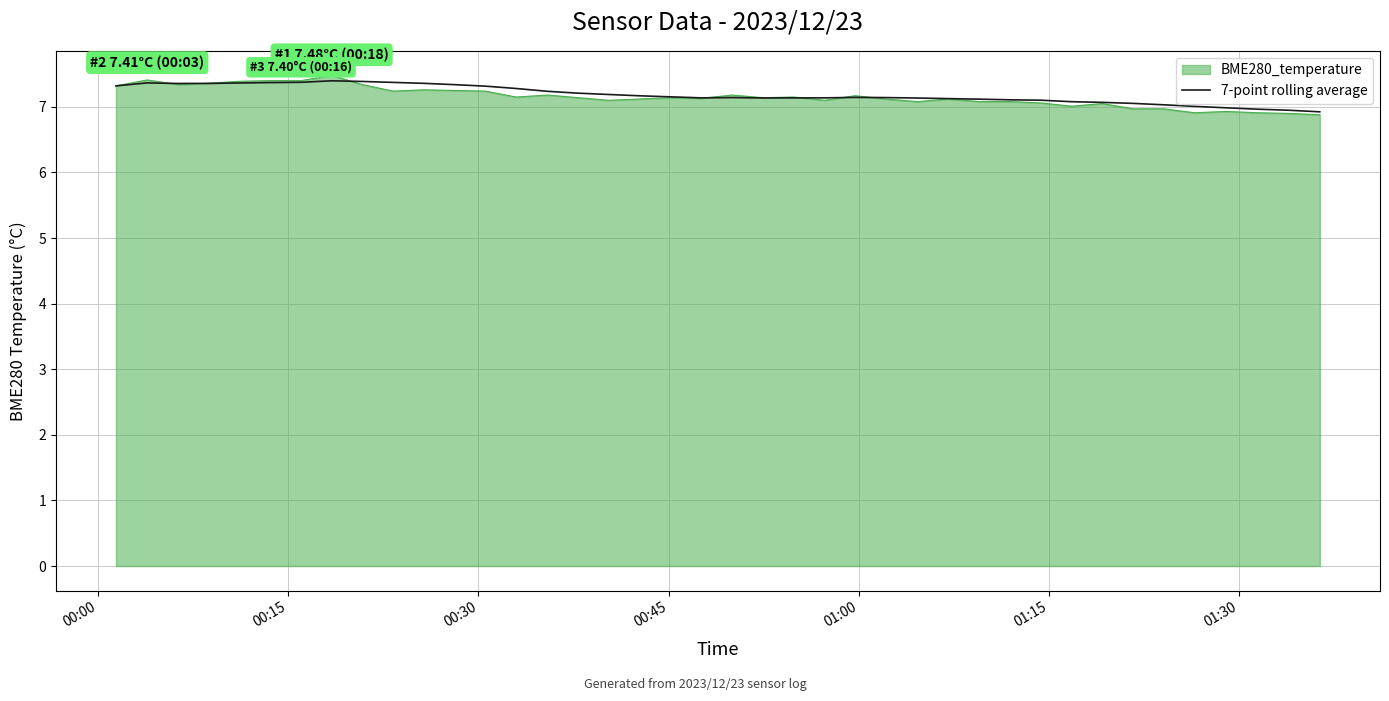

What is the lowest value of the BME280_temperature series?

6.9